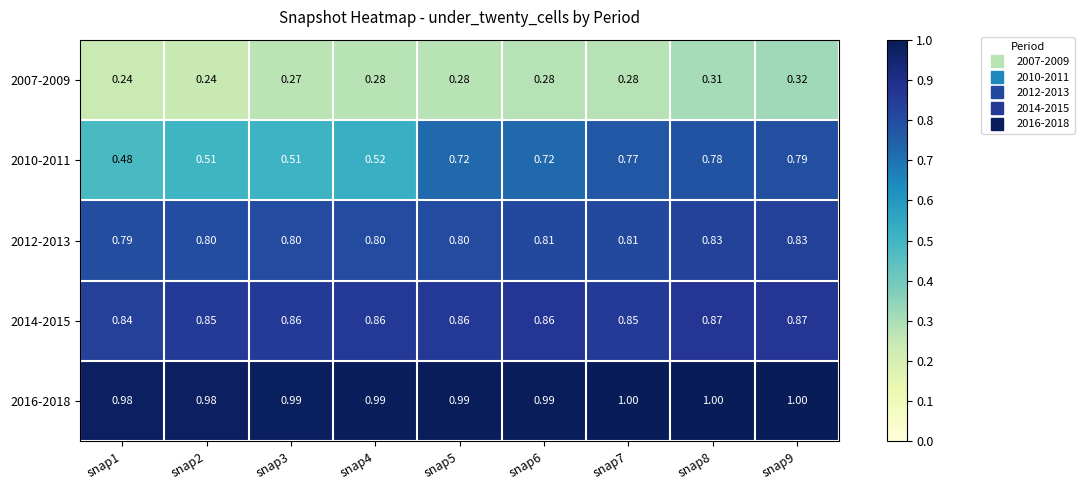

Is the value of 2016-2018 at snap5 greater than the value of 2014-2015 at snap7?

Yes